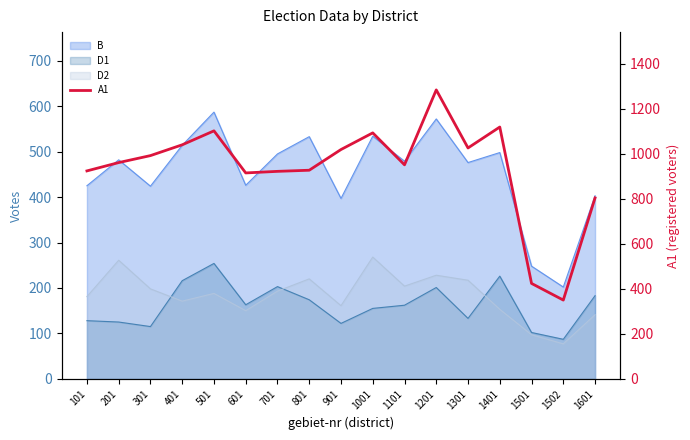

Between 1401 and 901, which is larger?

1401